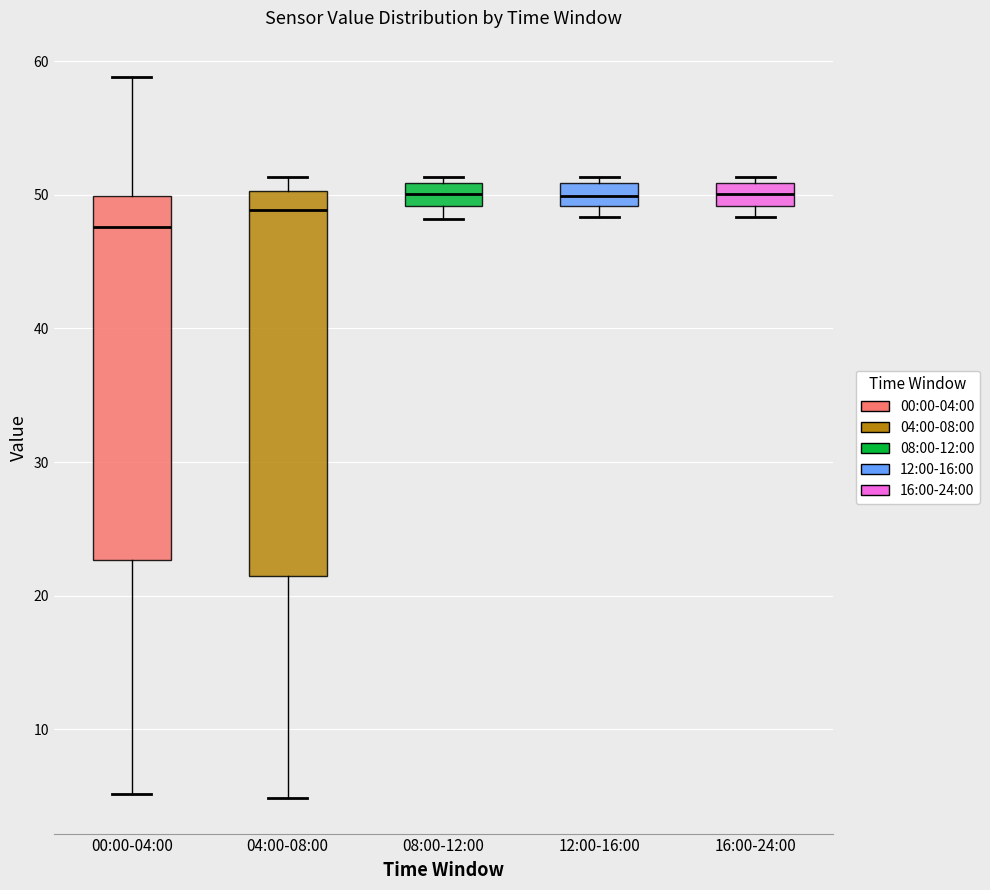

Which box is the tallest, from its lower edge to its upper edge?

04:00-08:00